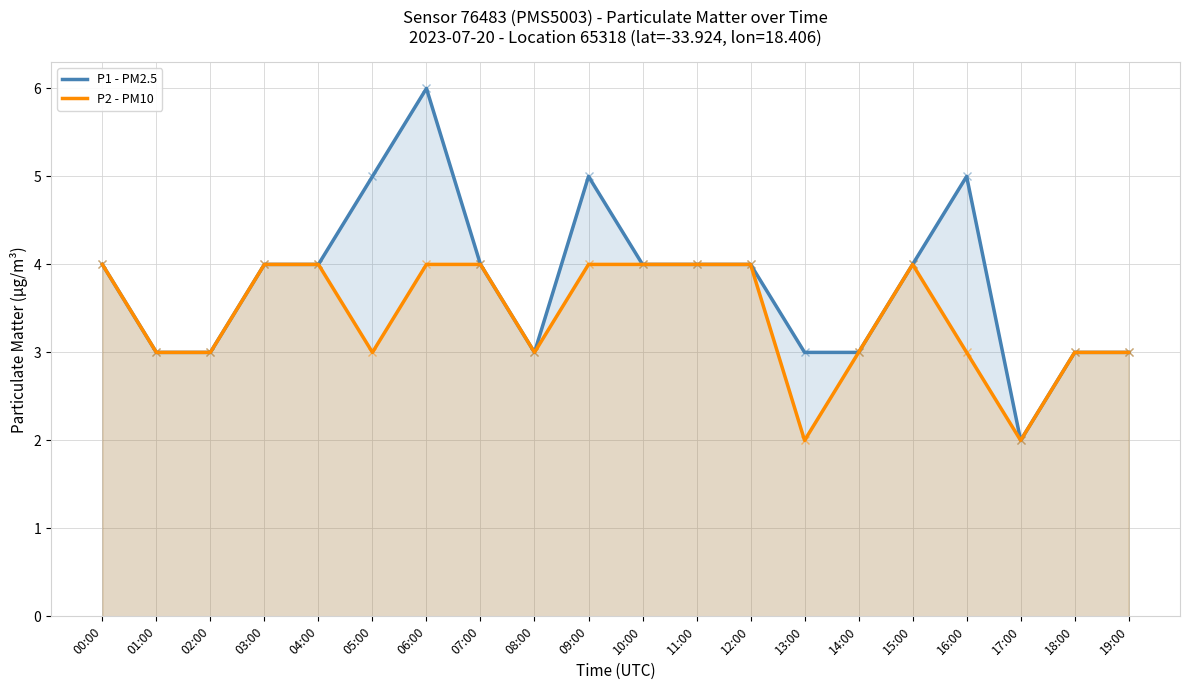

True or false: P1 - PM2.5 has more than 1 points higher than both neighbors.

True